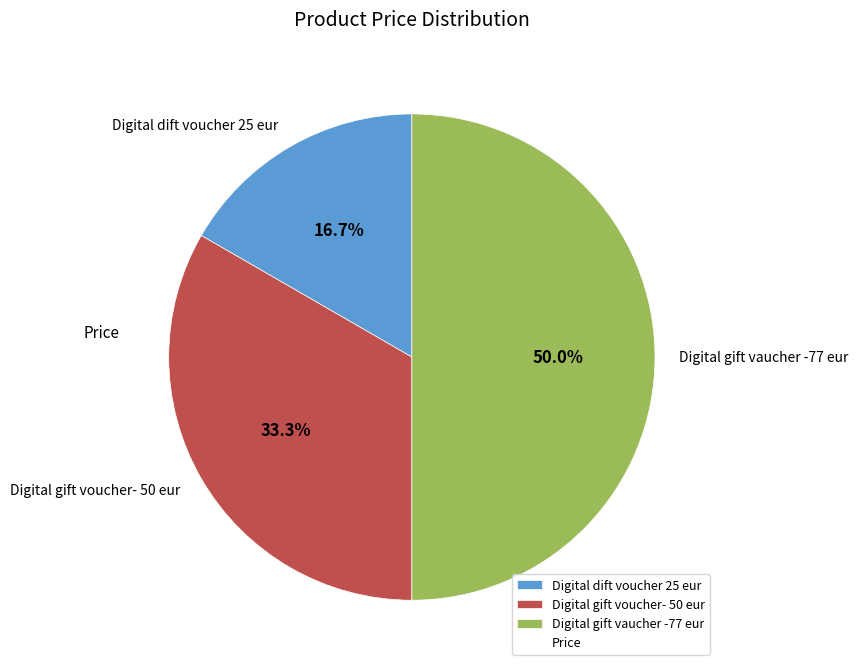

To the nearest percent, what portion does Digital dift voucher 25 eur represent?

17%